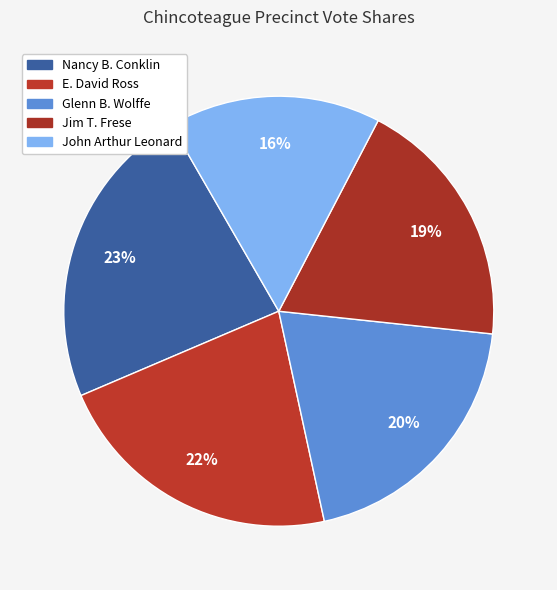

Count the number of slices in the pie.

5